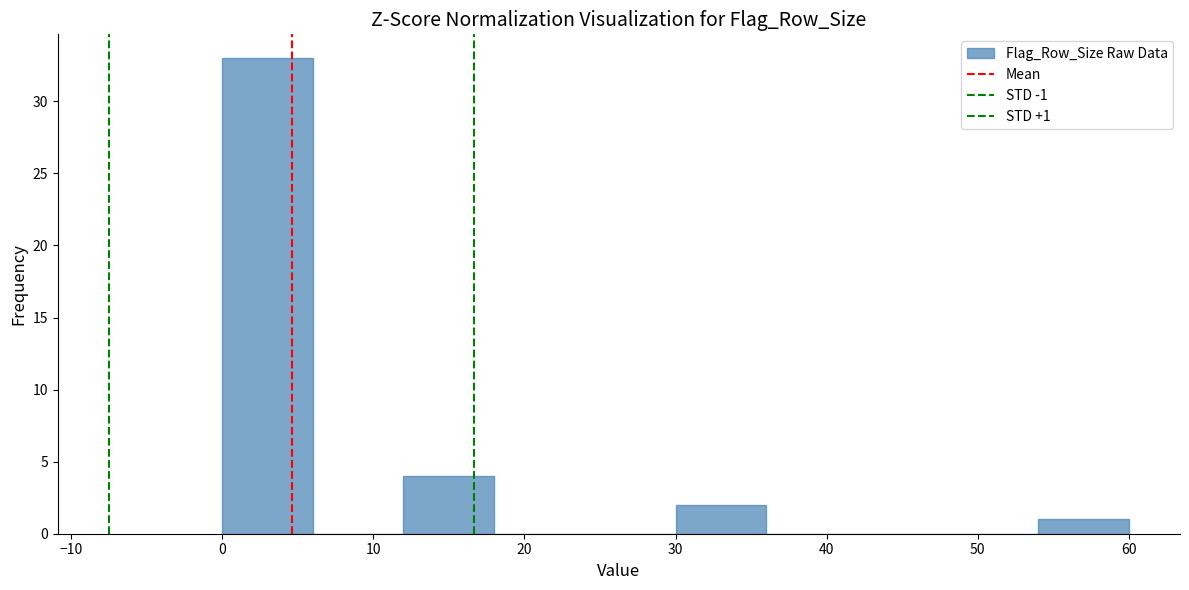

Which range on the x-axis has the tallest bar?

0 to 6